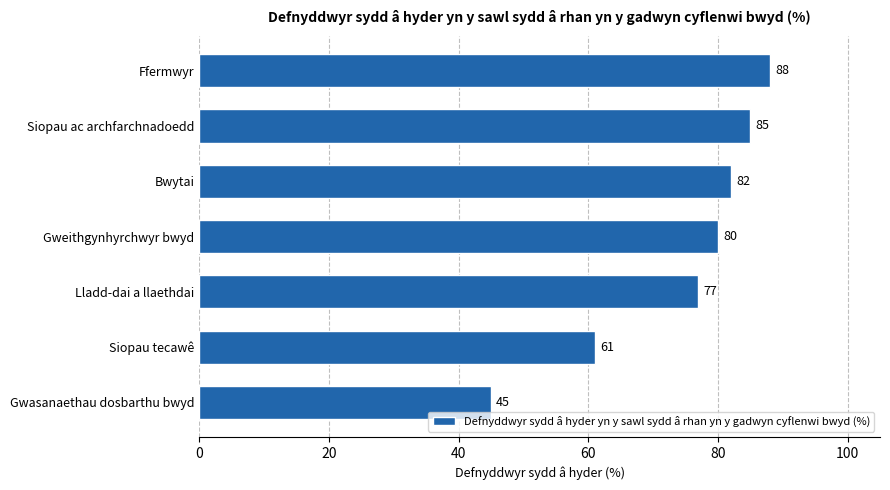

True or false: the data shows 148 at Siopau ac archfarchnadoedd.

False